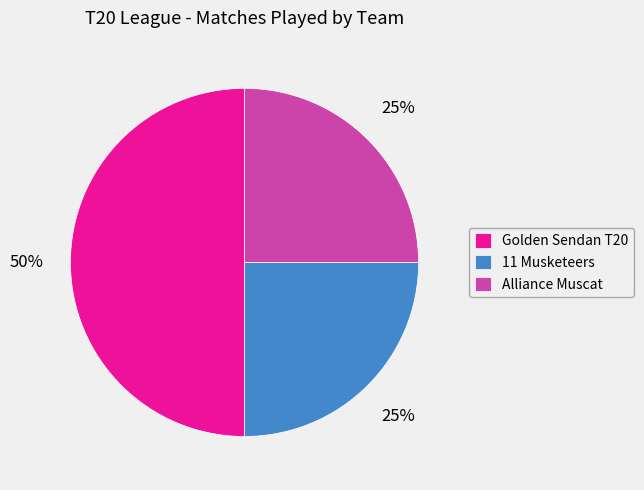

Count the number of slices in the pie.

3